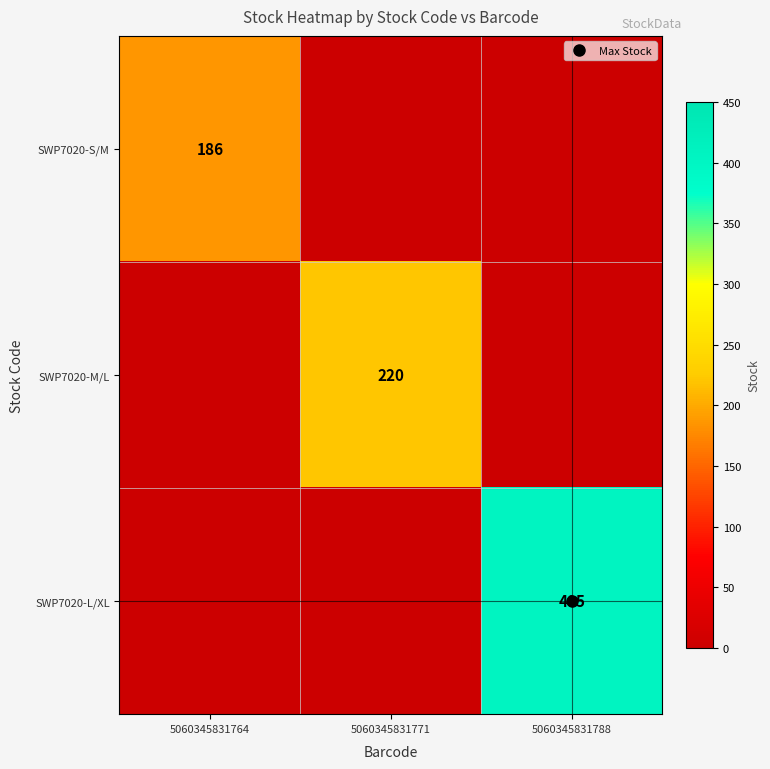

The value of SWP7020-S/M at 5060345831764 is 186. True or false?

True